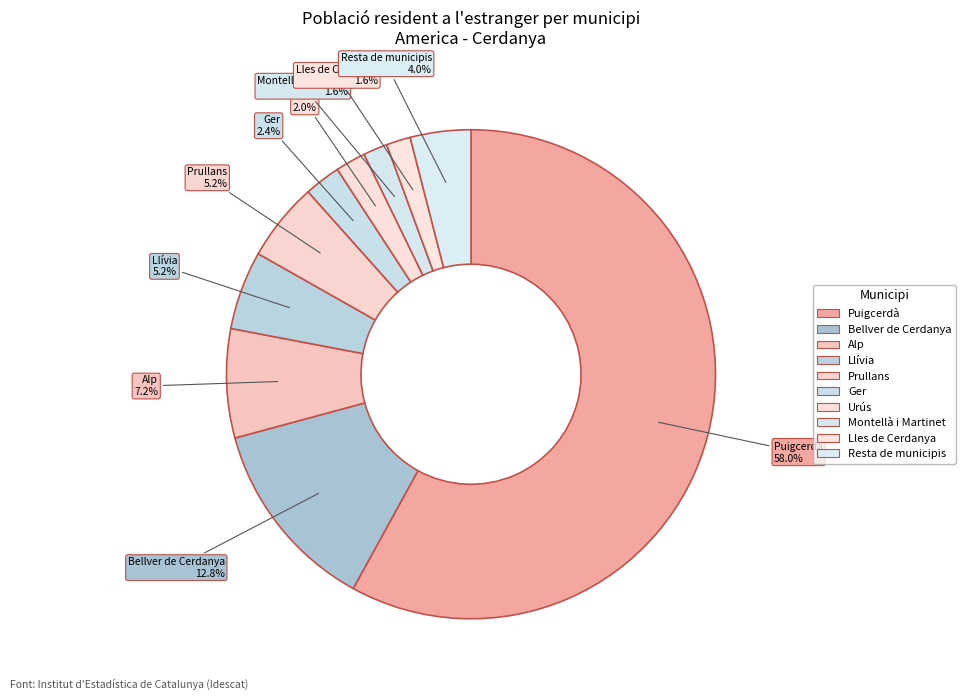

What percentage is NOT represented by Montellà i Martinet?

98.4%